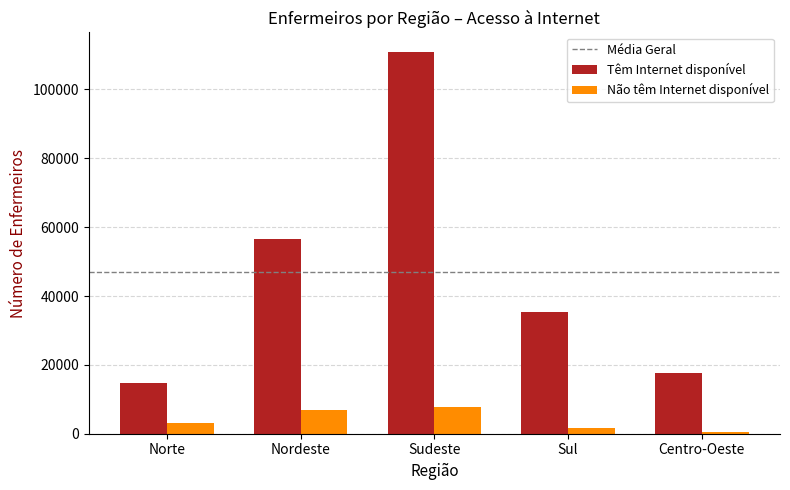

What is the sum of all Não têm Internet disponível values?

20328